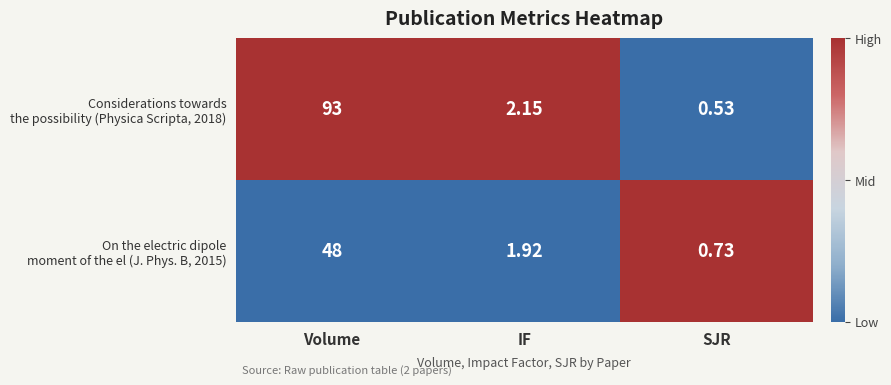

At which category is the sum across all series the highest?

Volume